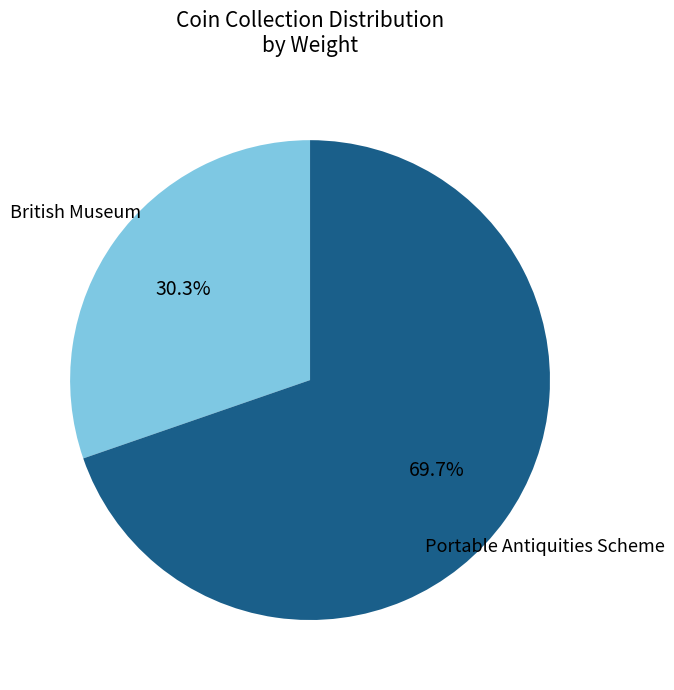

Does any single category account for the majority?

Yes